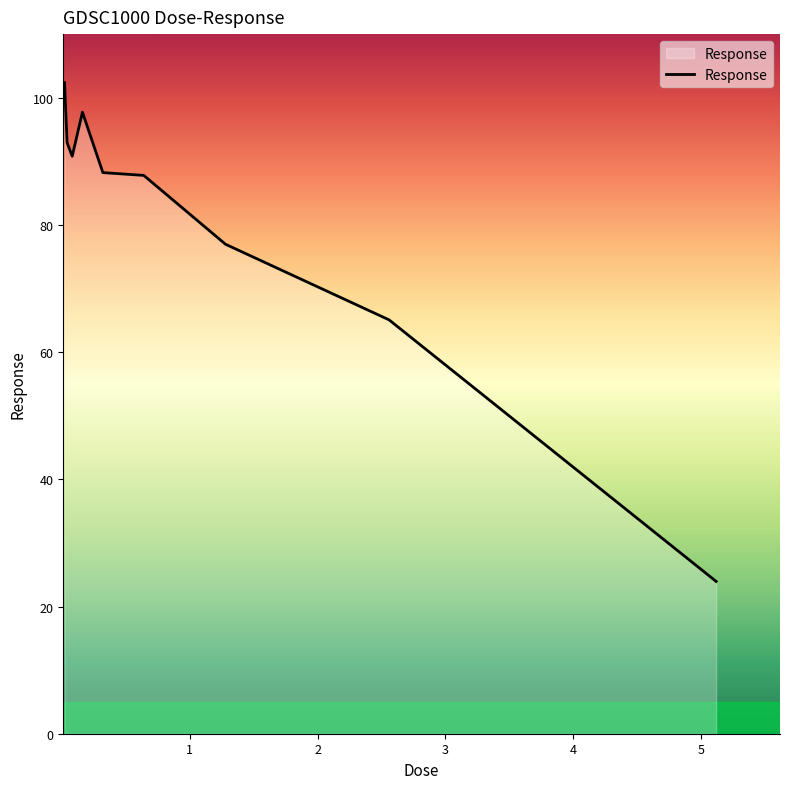

What is the maximum value shown in the chart?

102.4